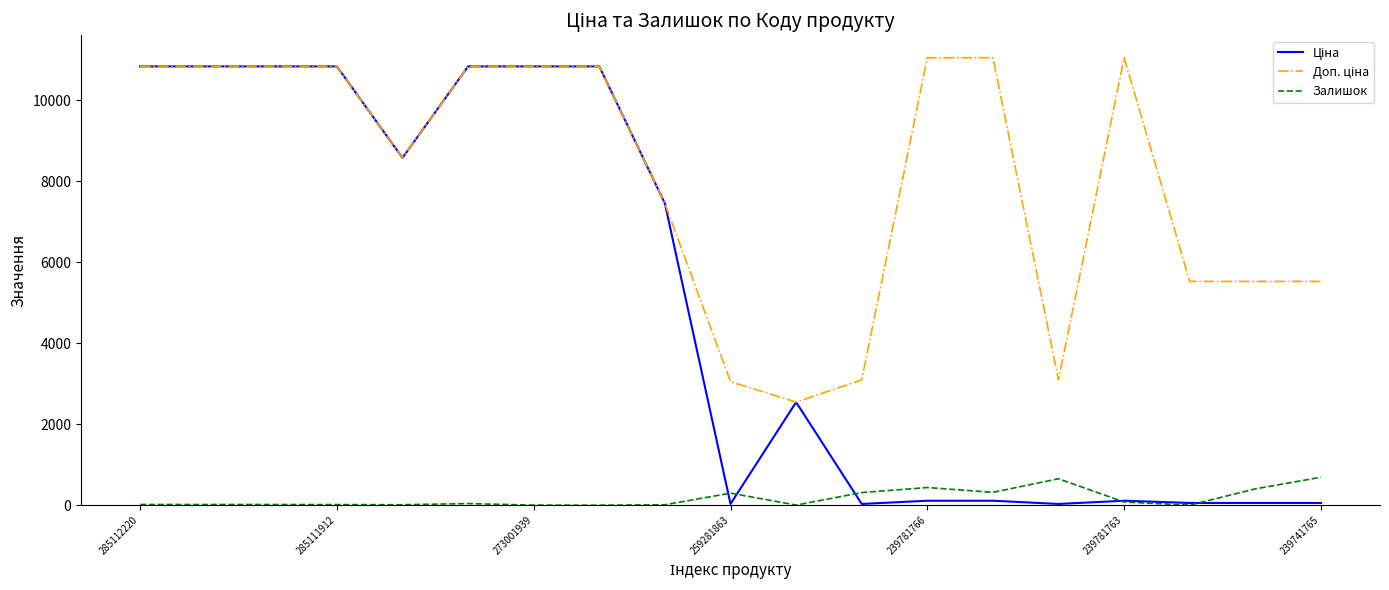

What is the maximum value shown in the chart?

11055.0